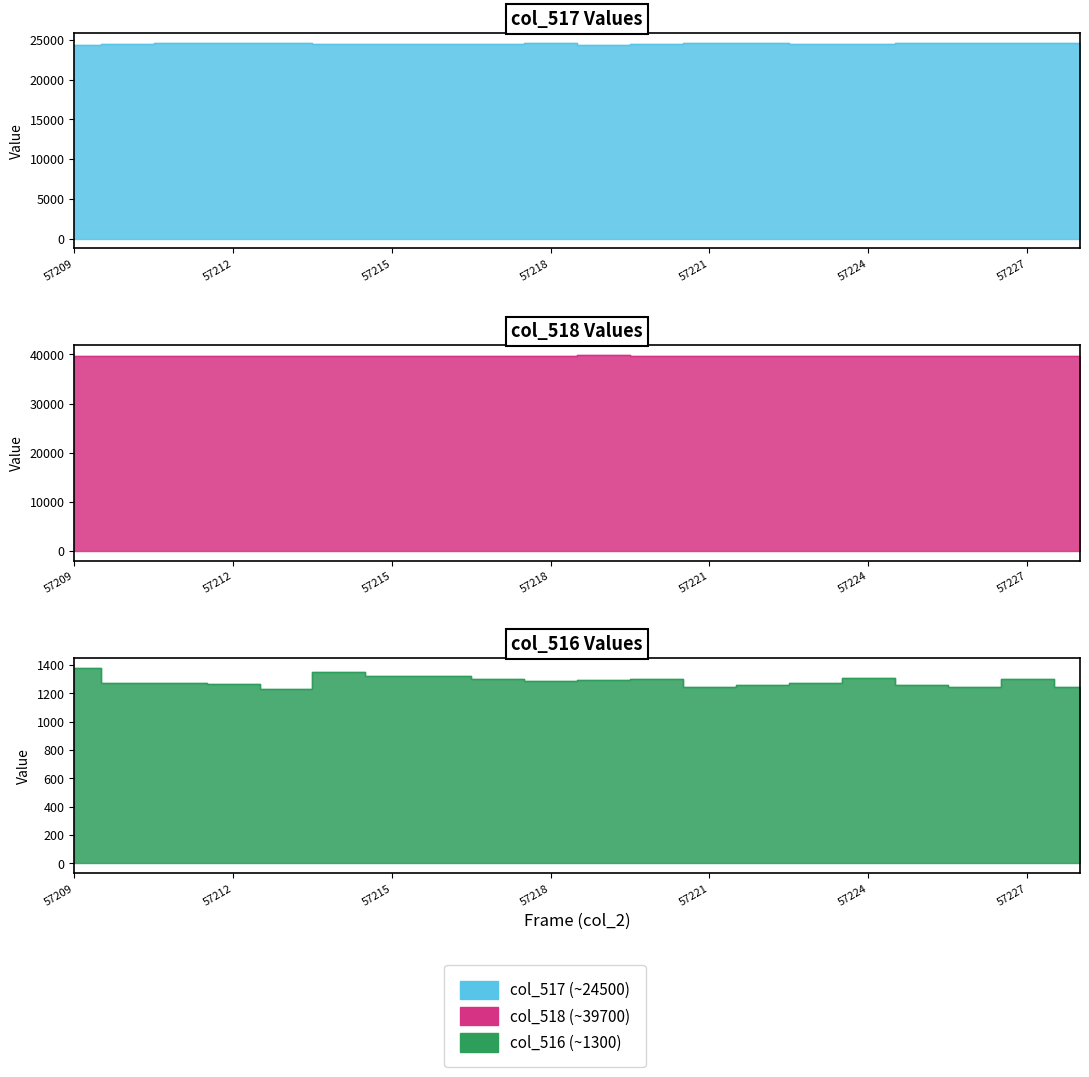

What is the difference between the highest and lowest values at 57217?

38432